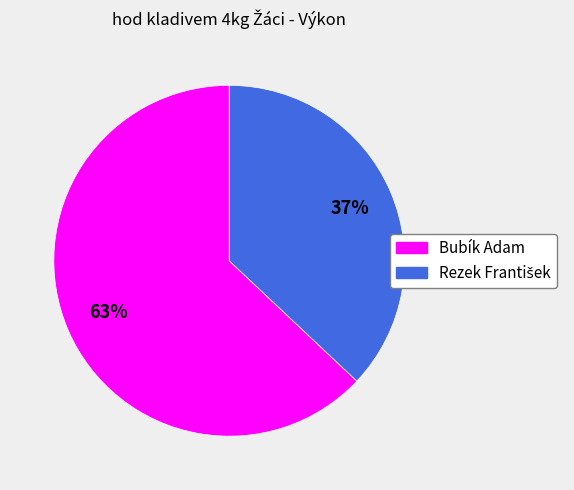

Which slice is the largest?

Bubík Adam